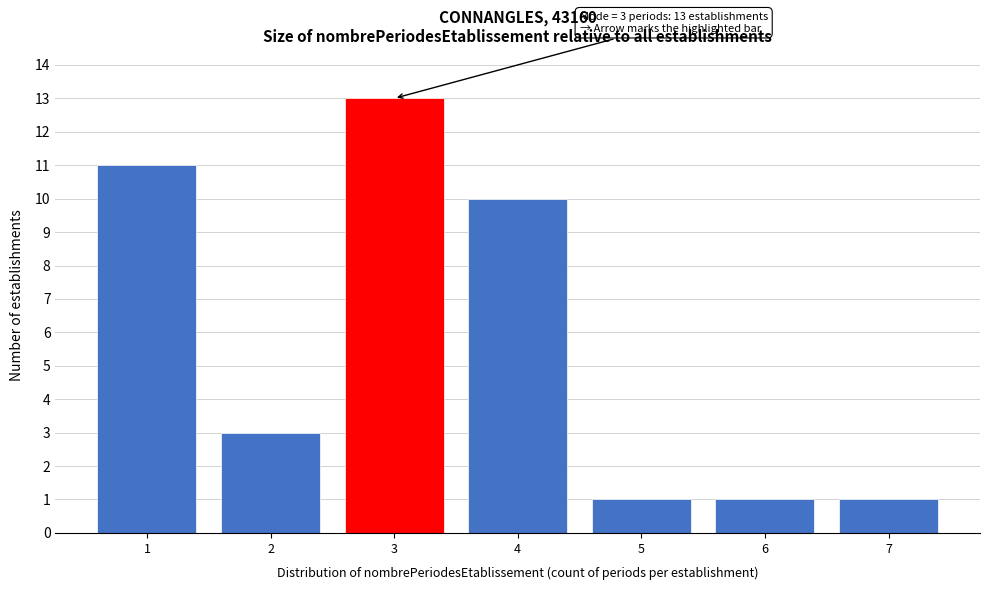

Over which range of the x-axis is the bar tallest?

2.5 to 3.5